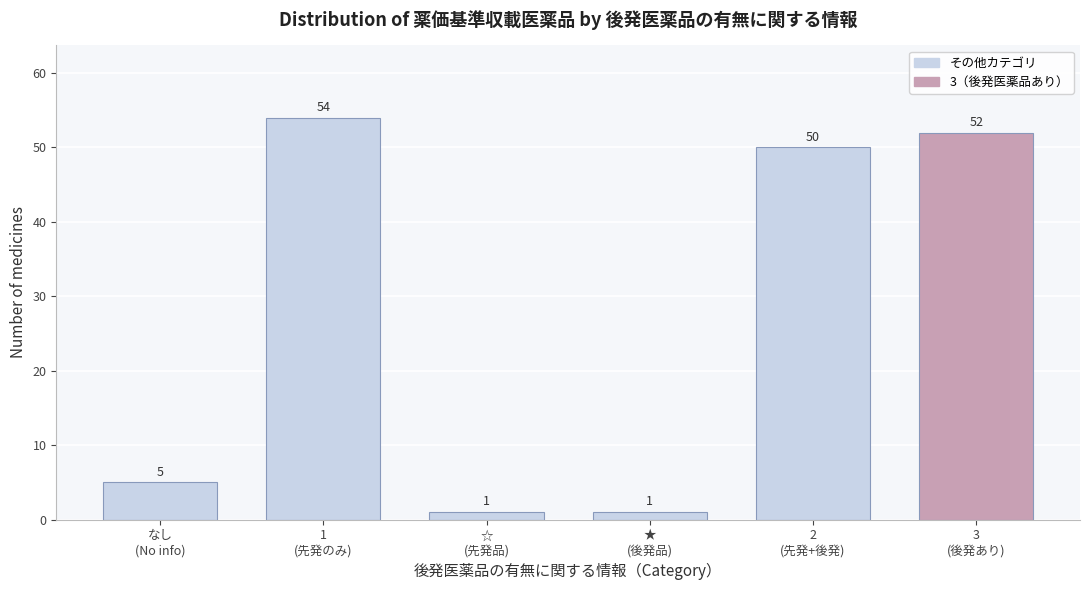

Reading right to left, what are all the values shown in this chart?

52	50	1	1	54	5